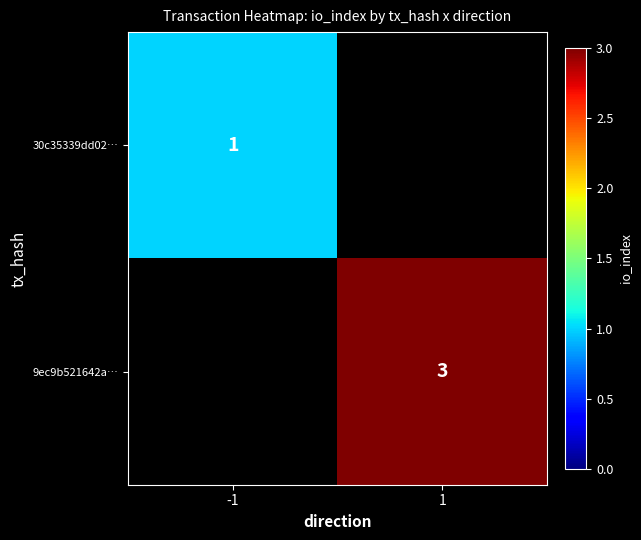

At how many categories does at least one series exceed 2?

1